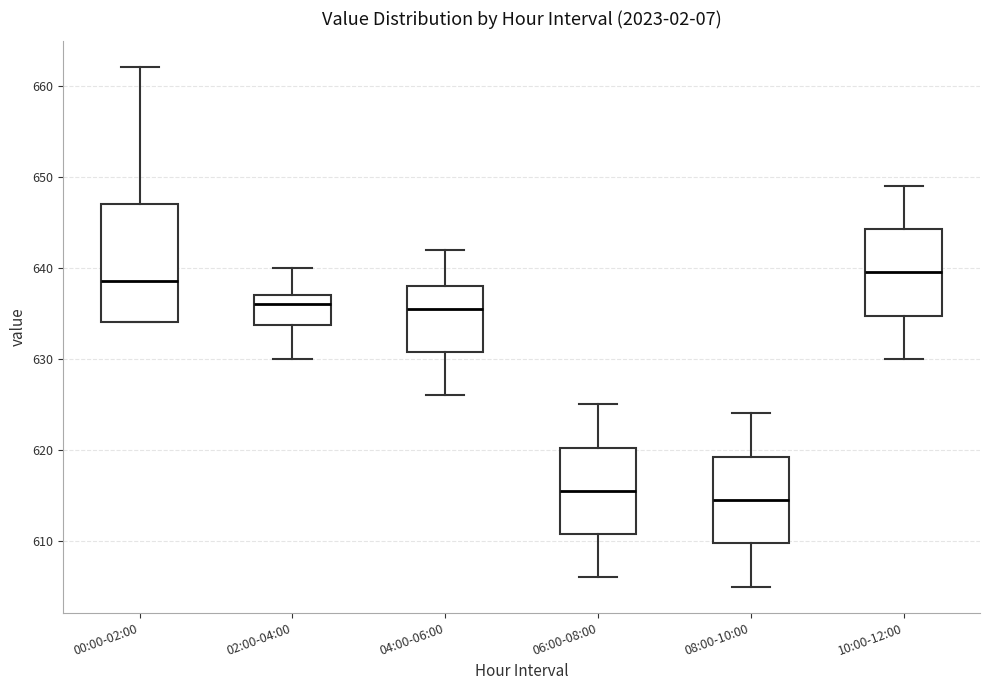

Which box's median line is the highest?

10:00-12:00